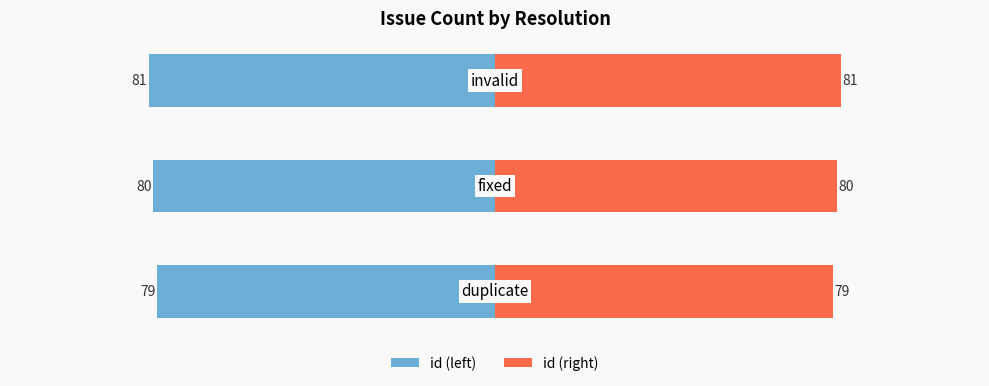

The value of id (right) at −100 is 138. True or false?

False